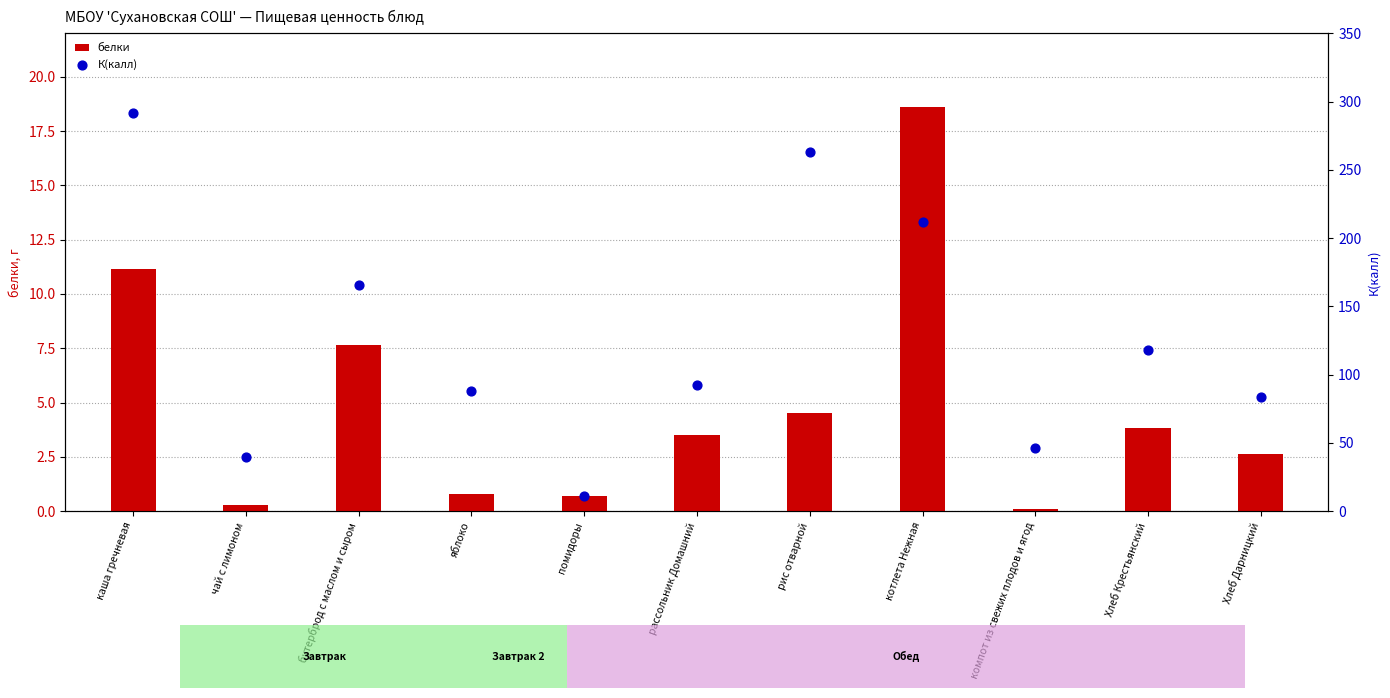

Is the value of белки at чай с лимоном greater than the value of К(калл) at рис отварной?

No